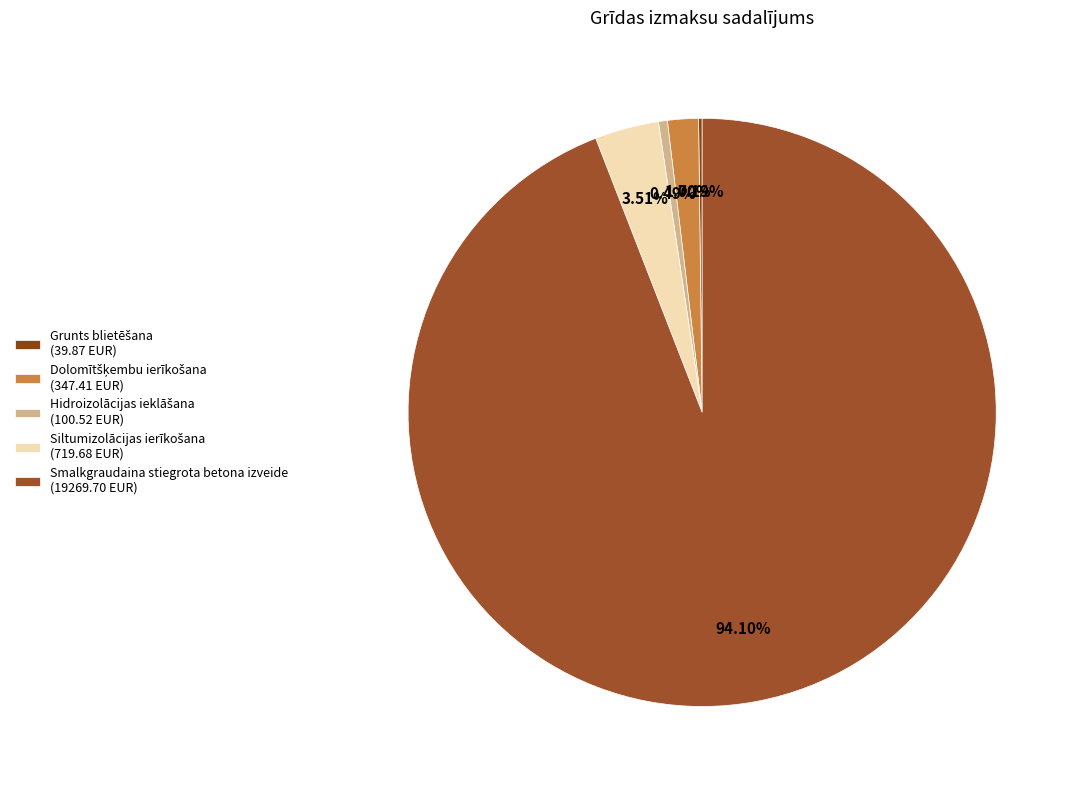

To the nearest percent, what is the difference between the Hidroizolācijas ieklāšana and Dolomītšķembu ierīkošana slice percentages?

1%